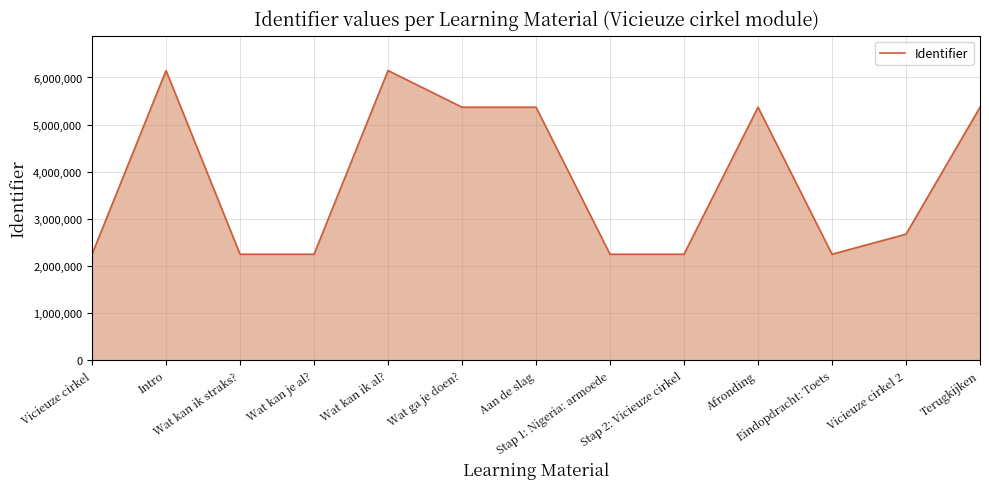

Is it true that the value at Eindopdracht: Toets is 633798?

False